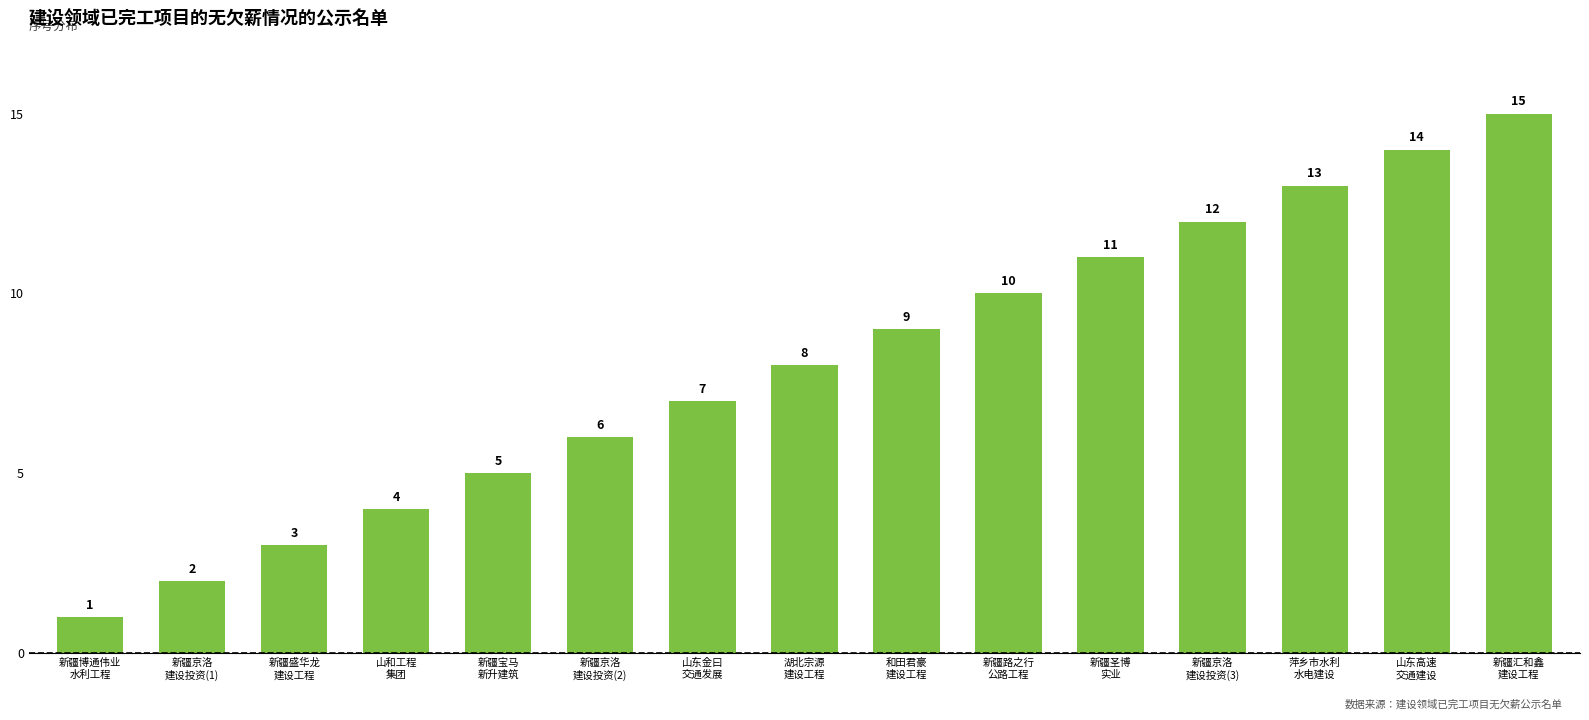

What is the sum of the values at 和田君豪
建设工程 and 新疆盛华龙
建设工程?

12